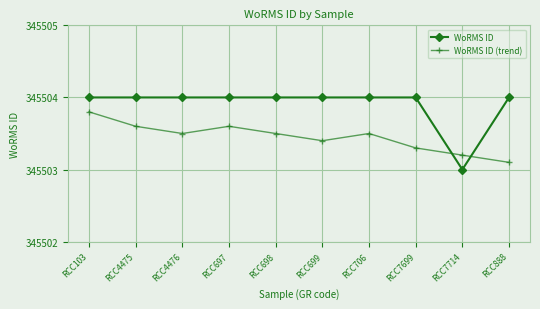

Which series has the widest spread of values?

WoRMS ID